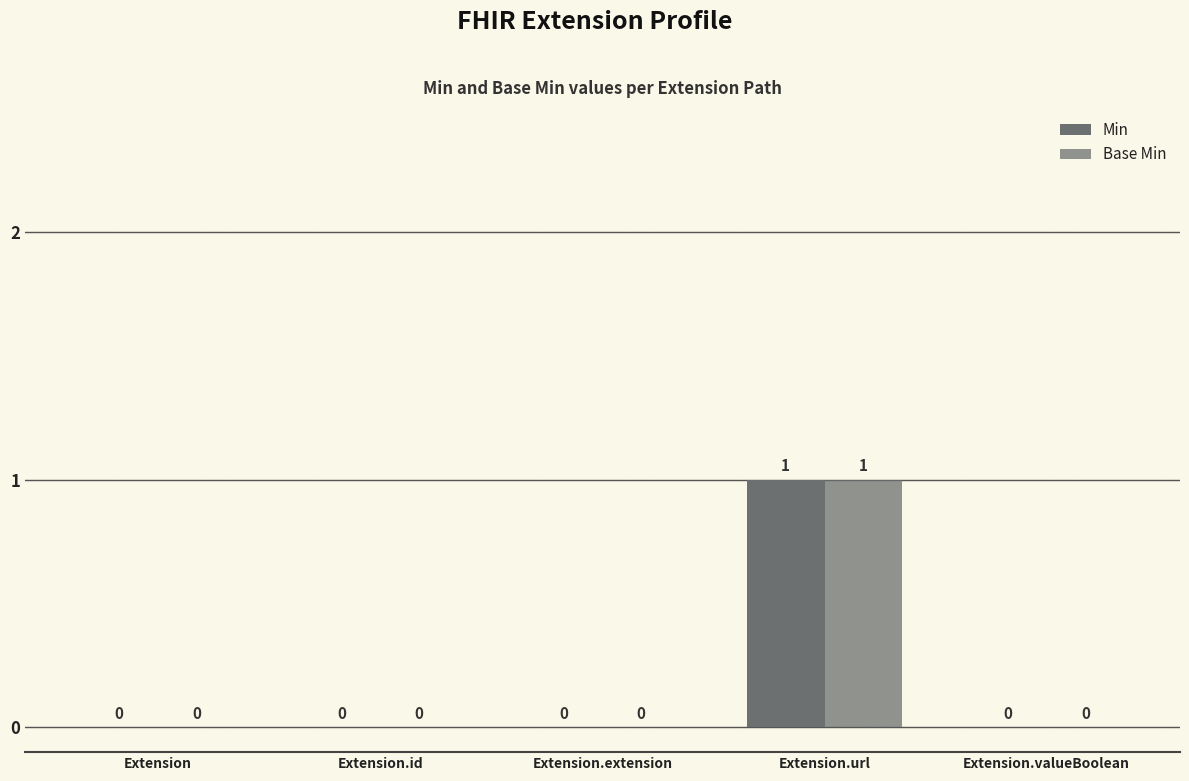

The value of Base Min at Extension.valueBoolean is 0. True or false?

True